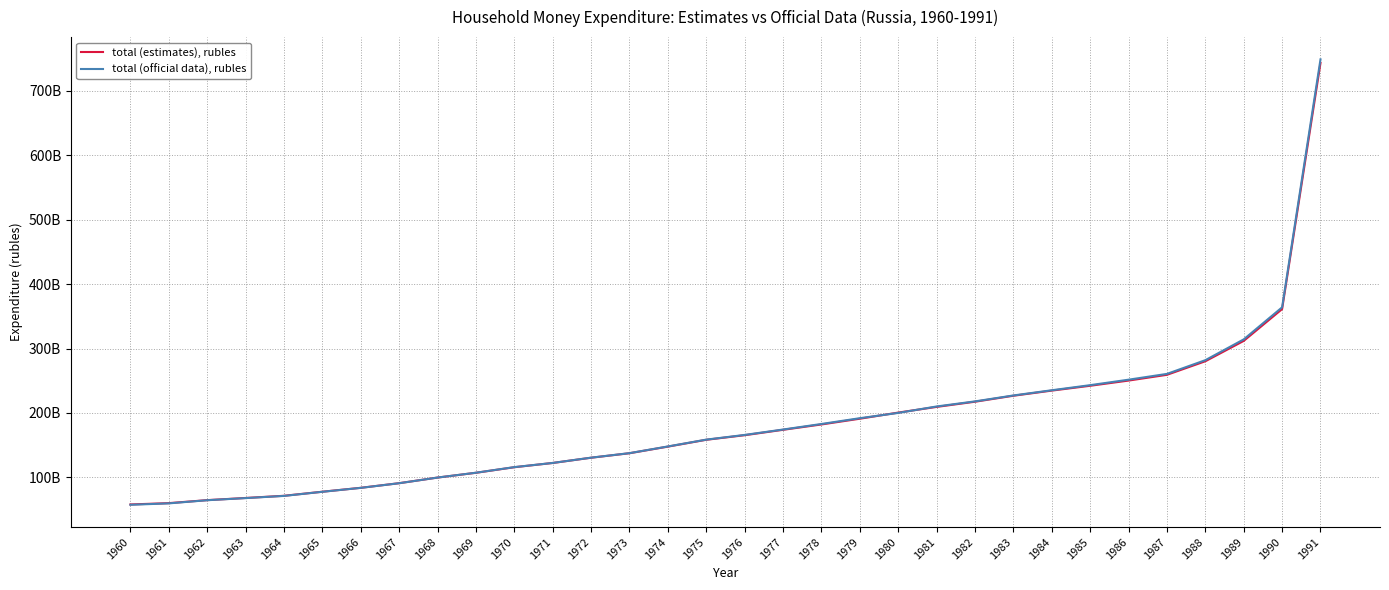

Which series has the largest total across all categories?

total (official data), rubles